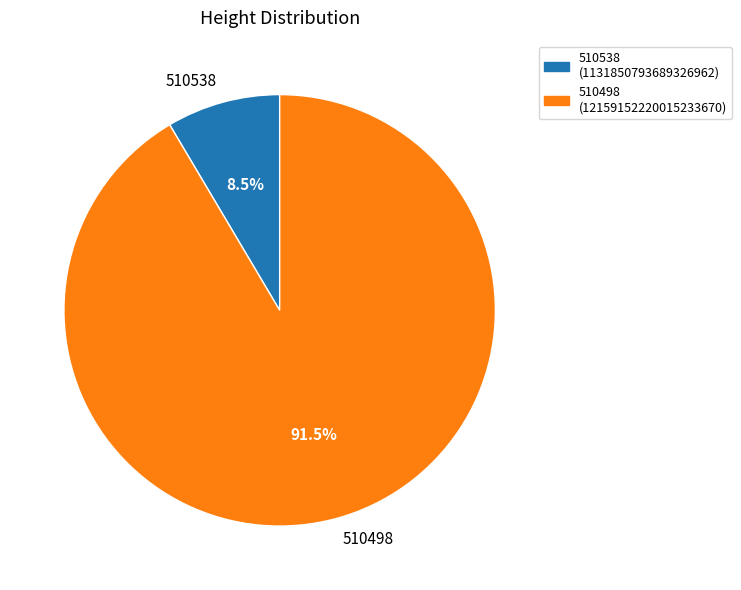

Which slice is the smallest?

510538